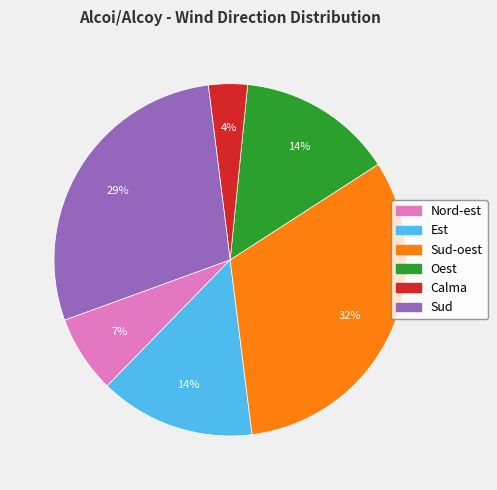

Is there a majority slice in this chart?

No